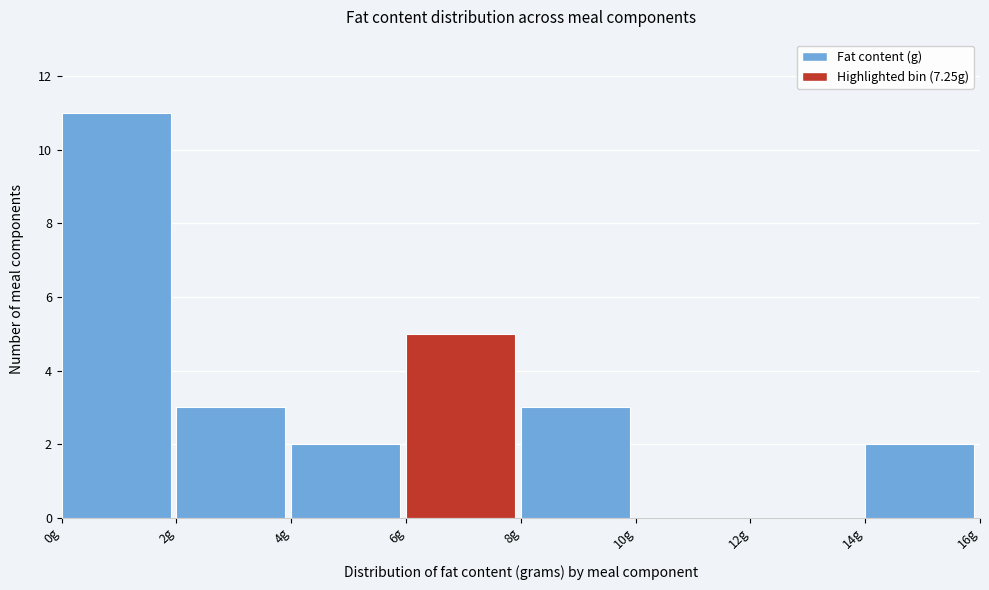

Reading left to right, list every bar in this chart as the range it spans on the x-axis followed by its height. The values are not printed on the chart, so give them approximately, as read against the axis.

0 to 2: 11
2 to 4: 3
4 to 6: 2
6 to 8: 5
8 to 10: 3
10 to 12: 0
12 to 14: 0
14 to 16: 2